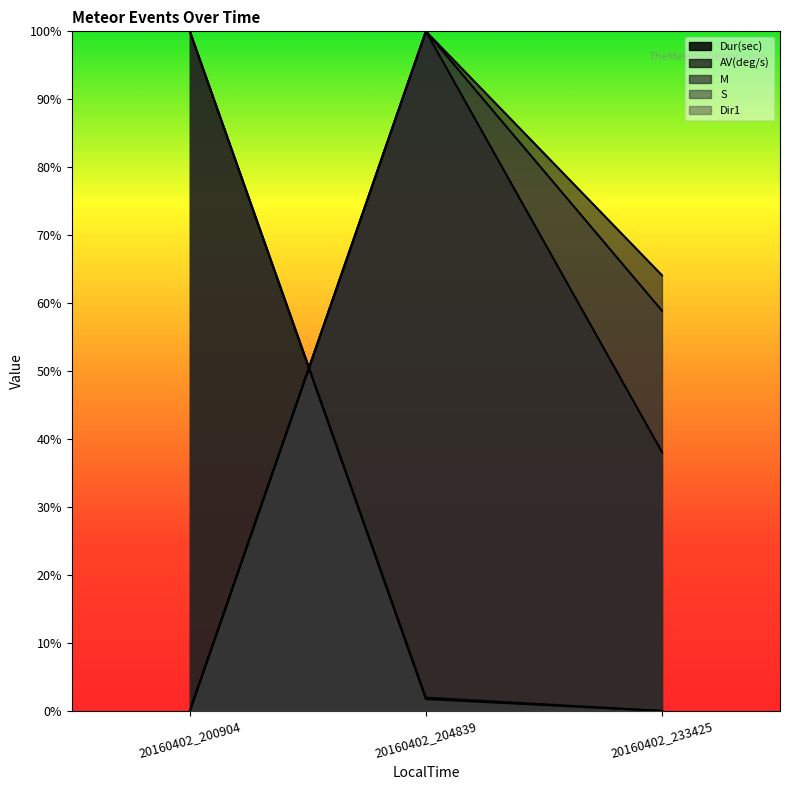

What is the difference between the M values at 20160402_233425 and 20160402_204839?

0.4